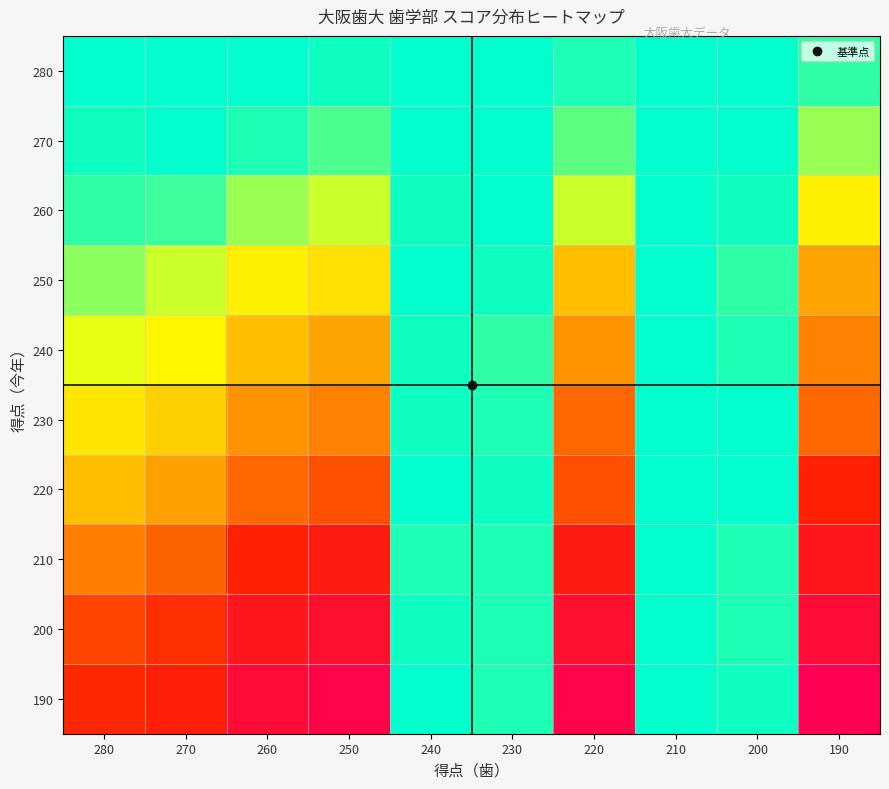

List the series in order of their peak value, highest first.

190, 200, 210, 220, 230, 240, 250, 260, 270, 280